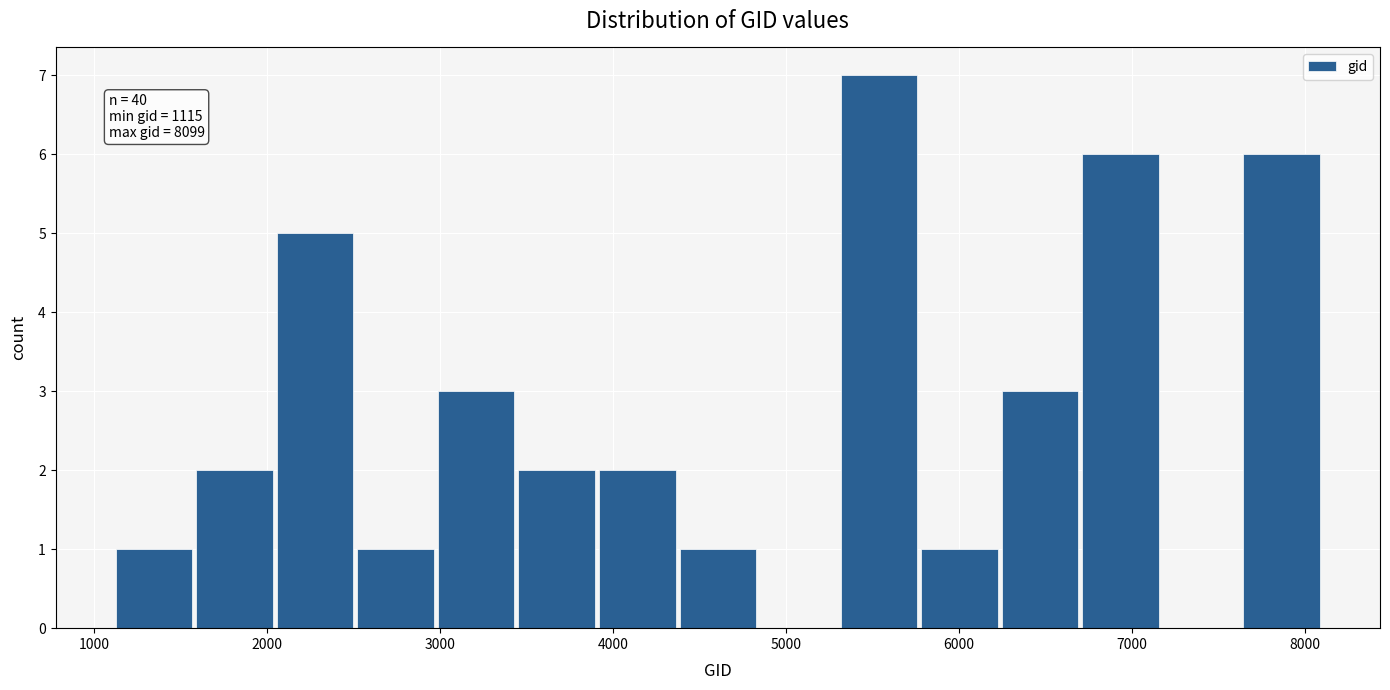

Over which range of the x-axis is the bar tallest?

5300 to 5800